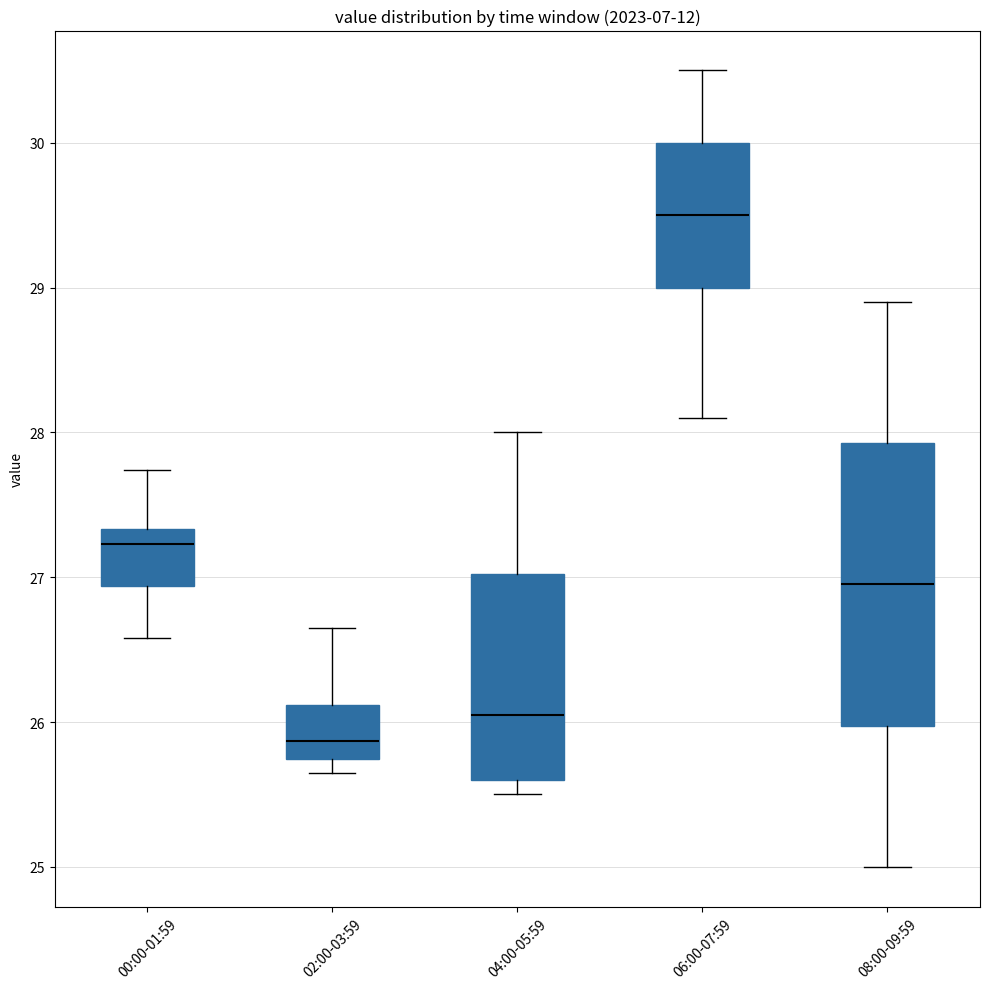

Where does the median line of the box for 08:00-09:59 sit on the y-axis? The values are not printed on the chart, so give them approximately, as read against the axis.

27.0